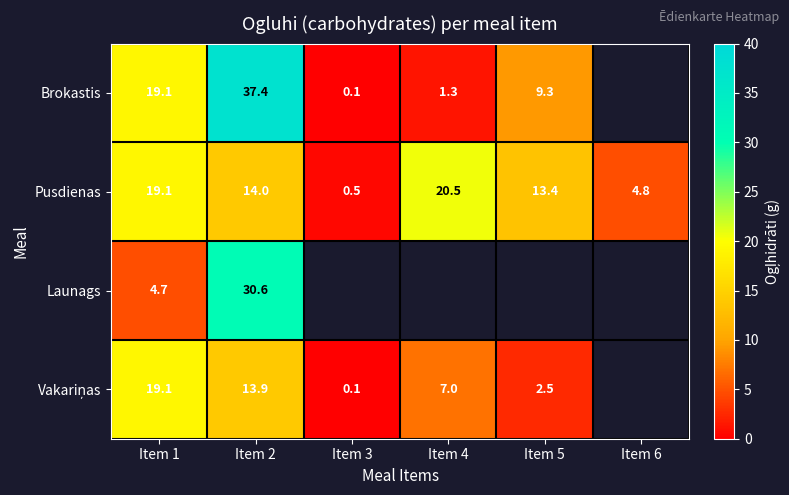

At which category does the chart reach its peak across all series?

Item 2